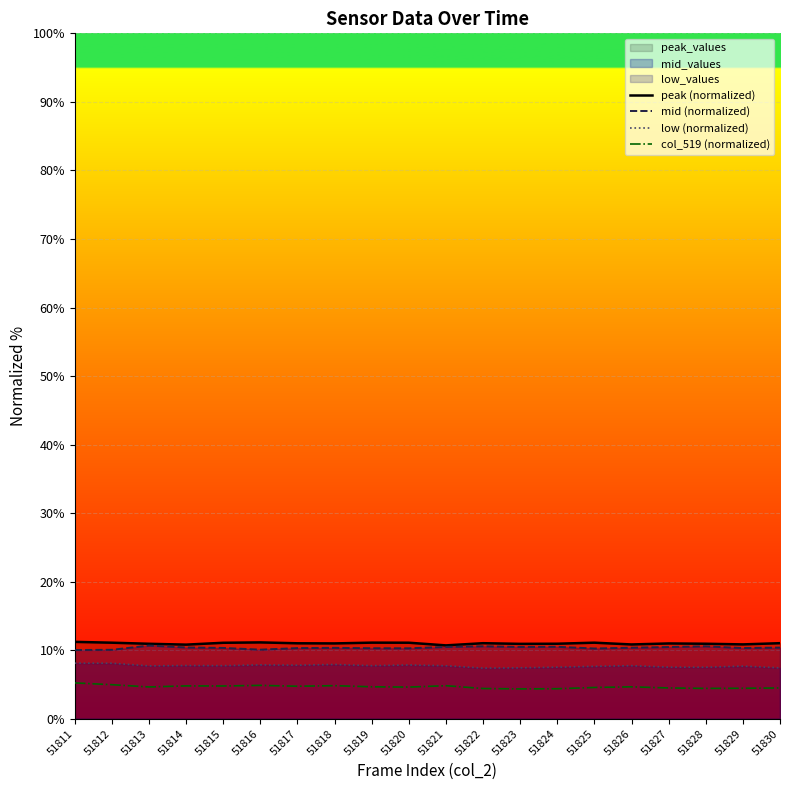

In low (normalized), how many points are higher than both neighbors (excluding endpoints)?

6